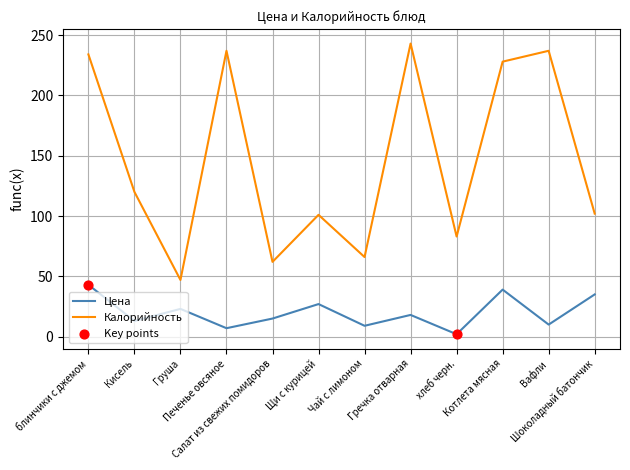

What is the total value across all series at Салат из свежих помидоров?

77